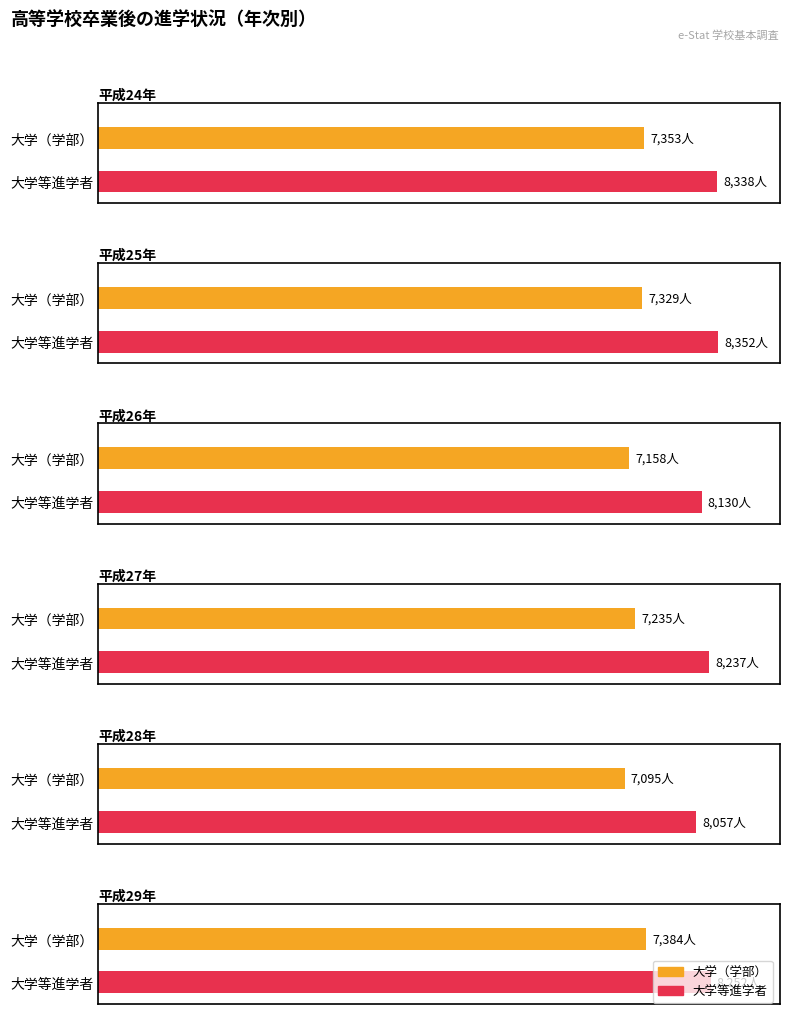

Is it true that 大学（学部） equals 7095 at 平成28年?

True